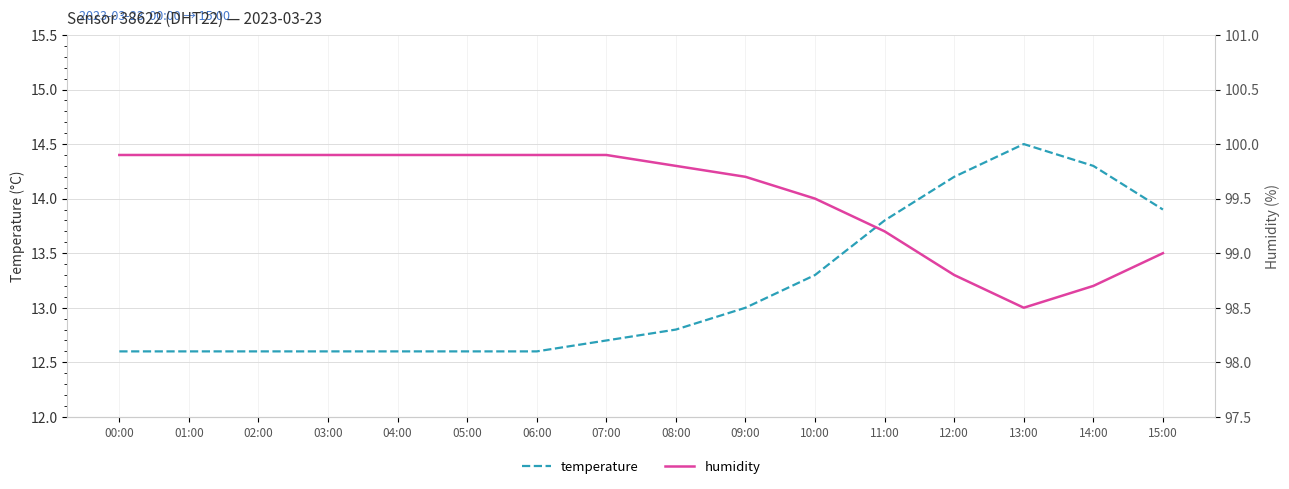

How many data points in humidity are less than 99?

3